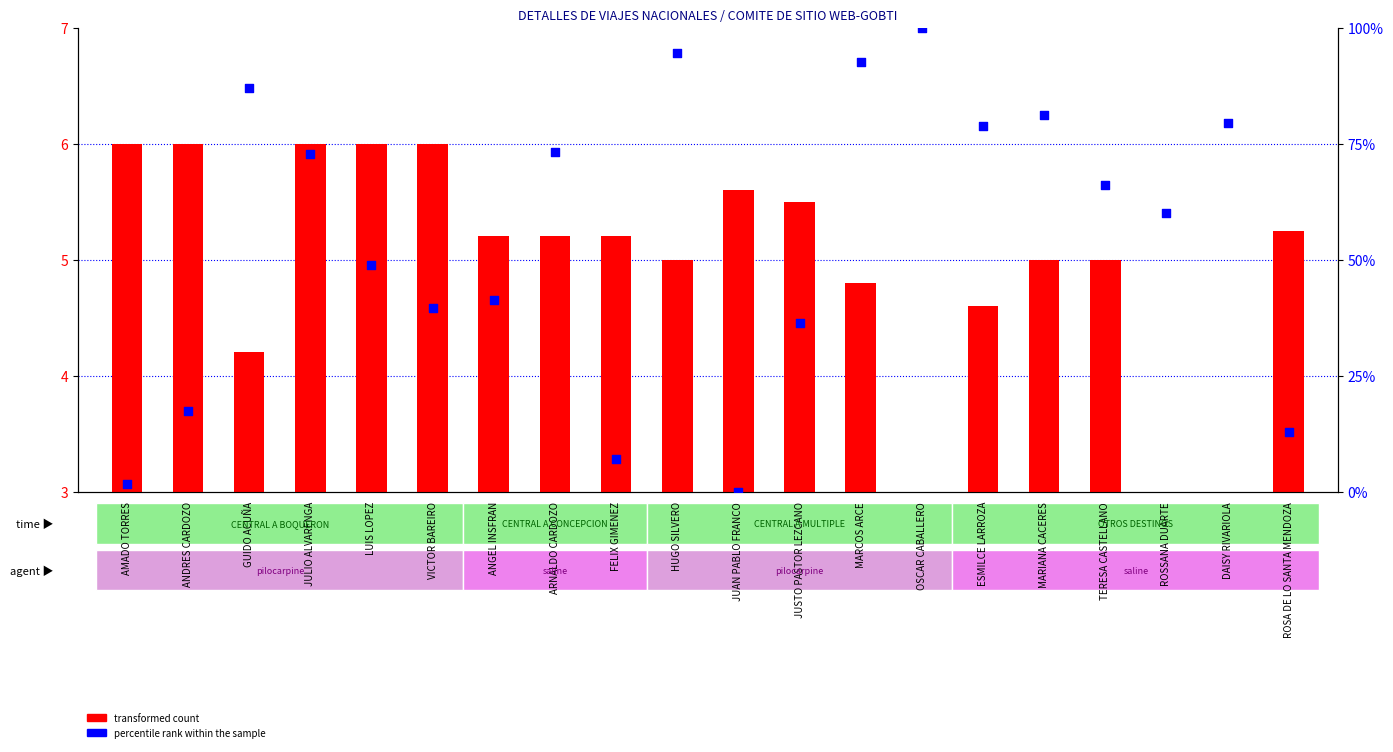

Which series has the largest Y range (max minus min)?

percentile rank within the sample